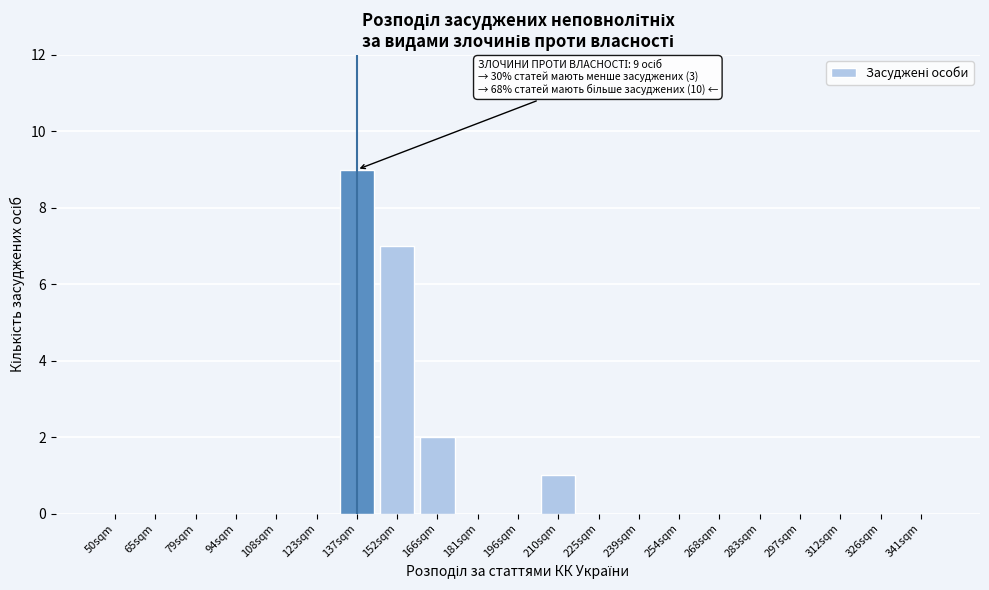

Reading right to left, transcribe all the data shown in this chart.

341sqm=0	326sqm=0	312sqm=0	297sqm=0	283sqm=0	268sqm=0	254sqm=0	239sqm=0	225sqm=0	210sqm=1	196sqm=0	181sqm=0	166sqm=2	152sqm=7	137sqm=9	123sqm=0	108sqm=0	94sqm=0	79sqm=0	65sqm=0	50sqm=0